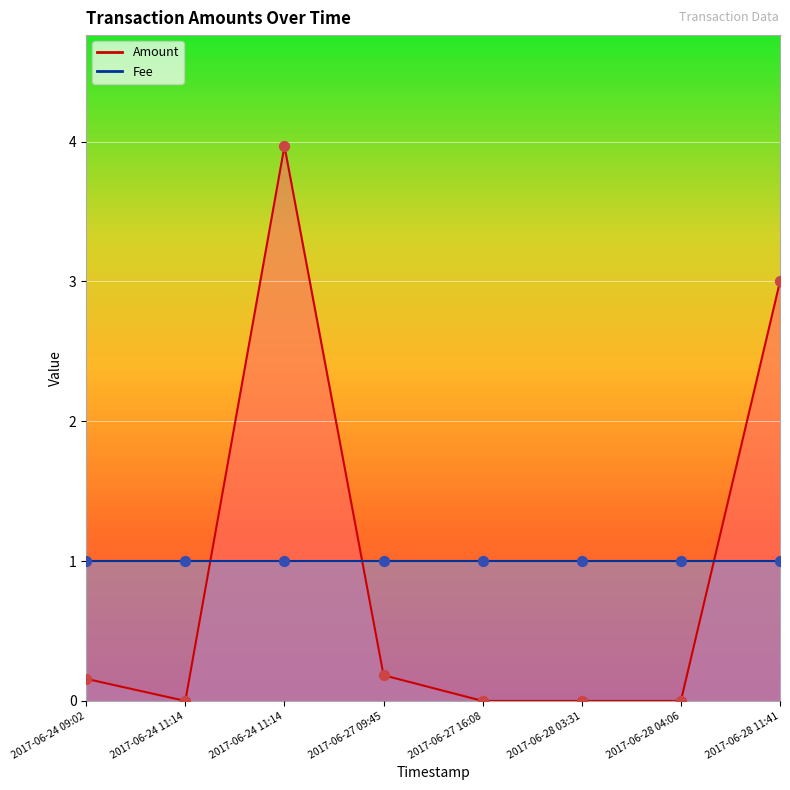

Which has a higher value, 2017-06-28 11:41 or 2017-06-28 04:06?

2017-06-28 11:41